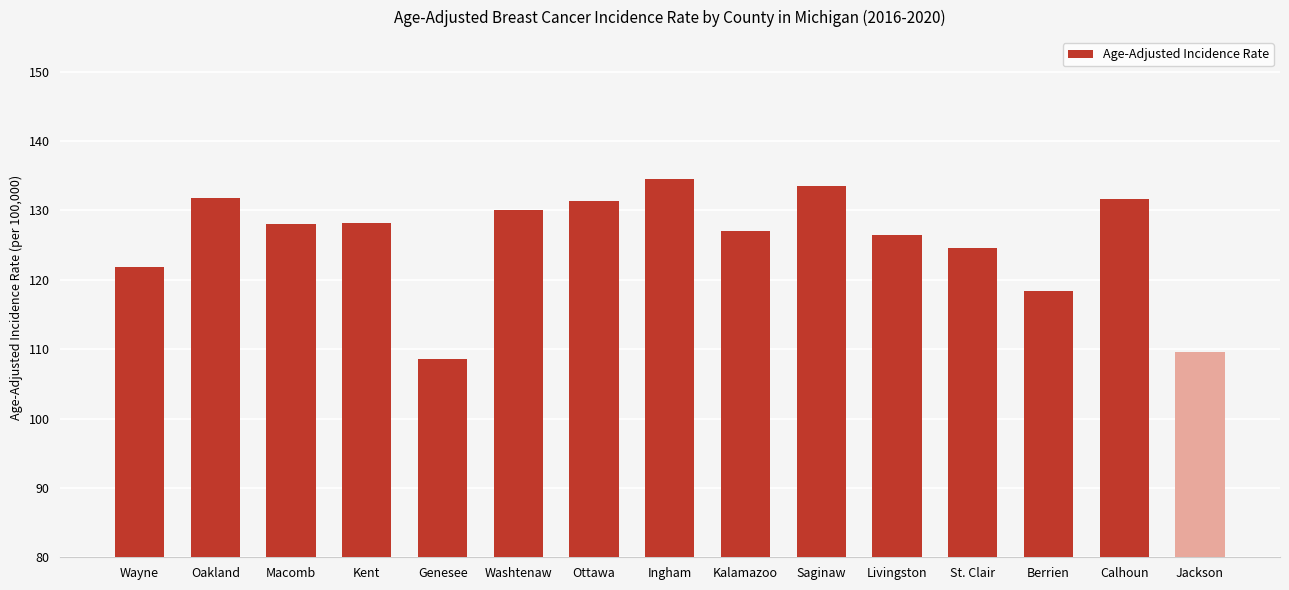

Which label corresponds to the smallest value in the chart?

Genesee